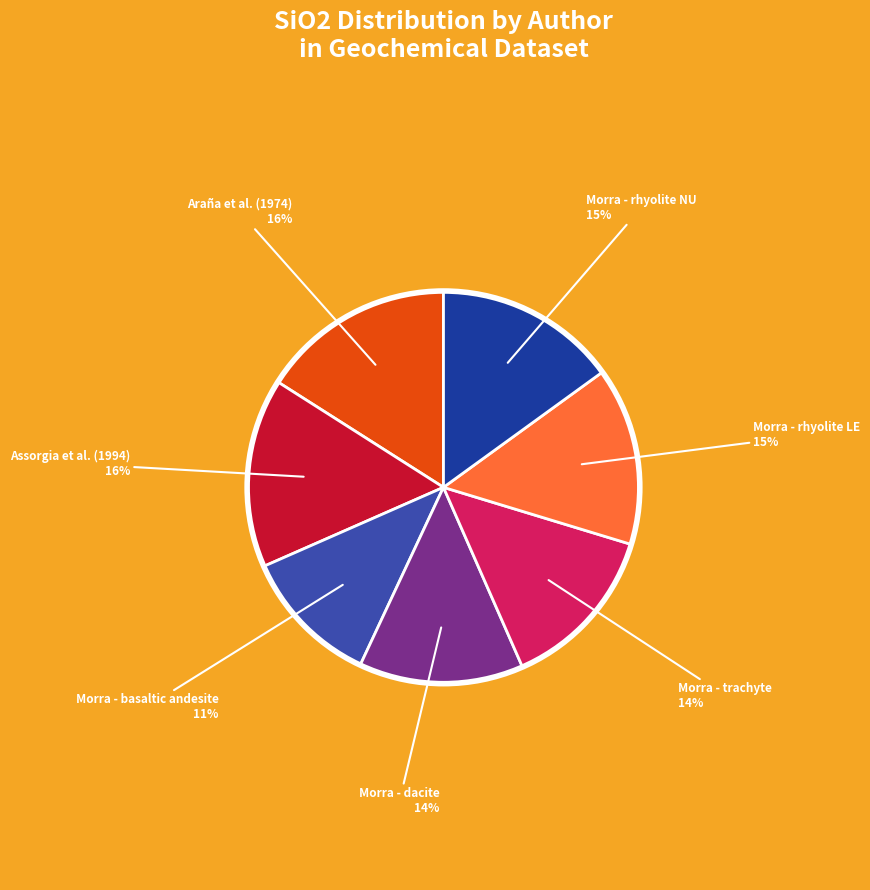

True or false: Araña et al. (1974) accounts for 1% of the total.

False